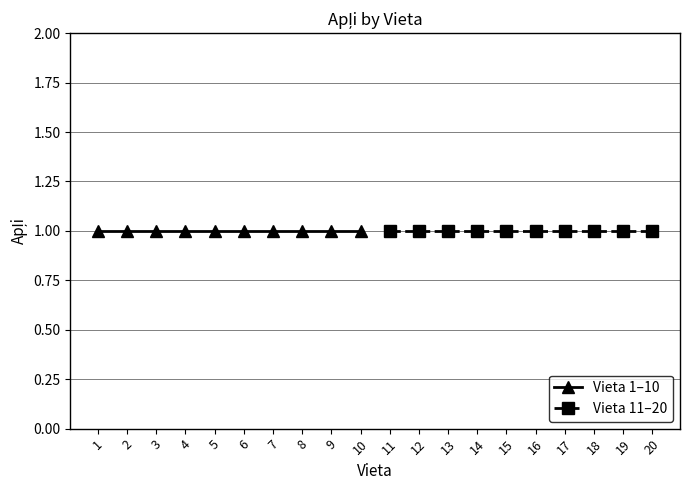

How many data points in Vieta are above 11?

9